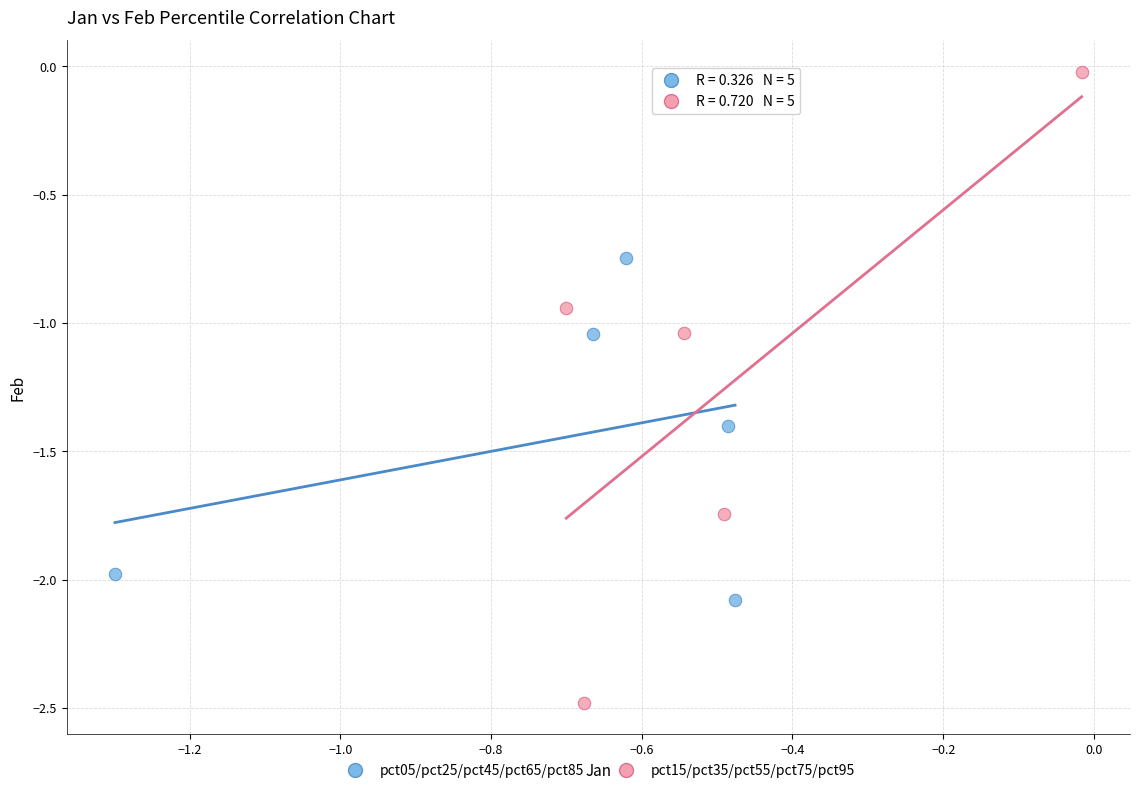

Which series has the largest Y range (max minus min)?

pct15/pct35/pct55/pct75/pct95